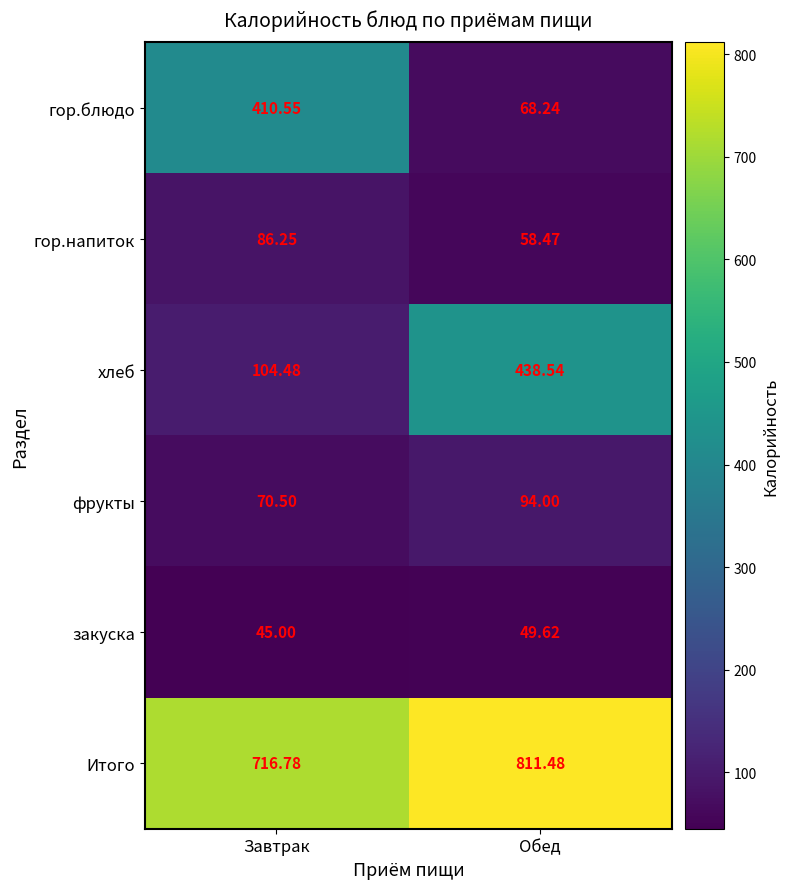

At which category does the chart reach its peak across all series?

Обед